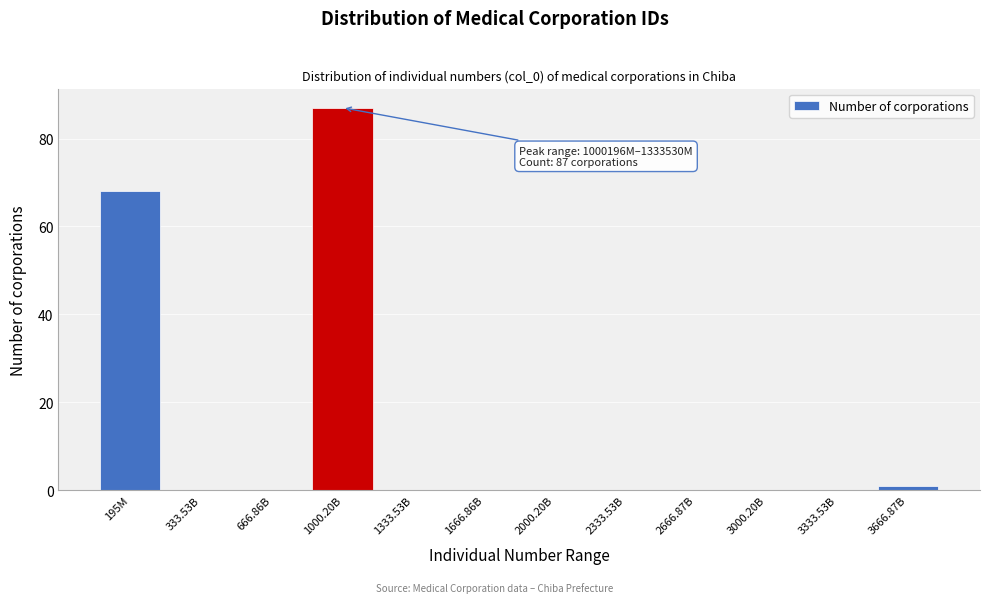

Reading left to right, list all the values displayed in this chart.

195M=68	333.53B=0	666.86B=0	1000.20B=87	1333.53B=0	1666.86B=0	2000.20B=0	2333.53B=0	2666.87B=0	3000.20B=0	3333.53B=0	3666.87B=1